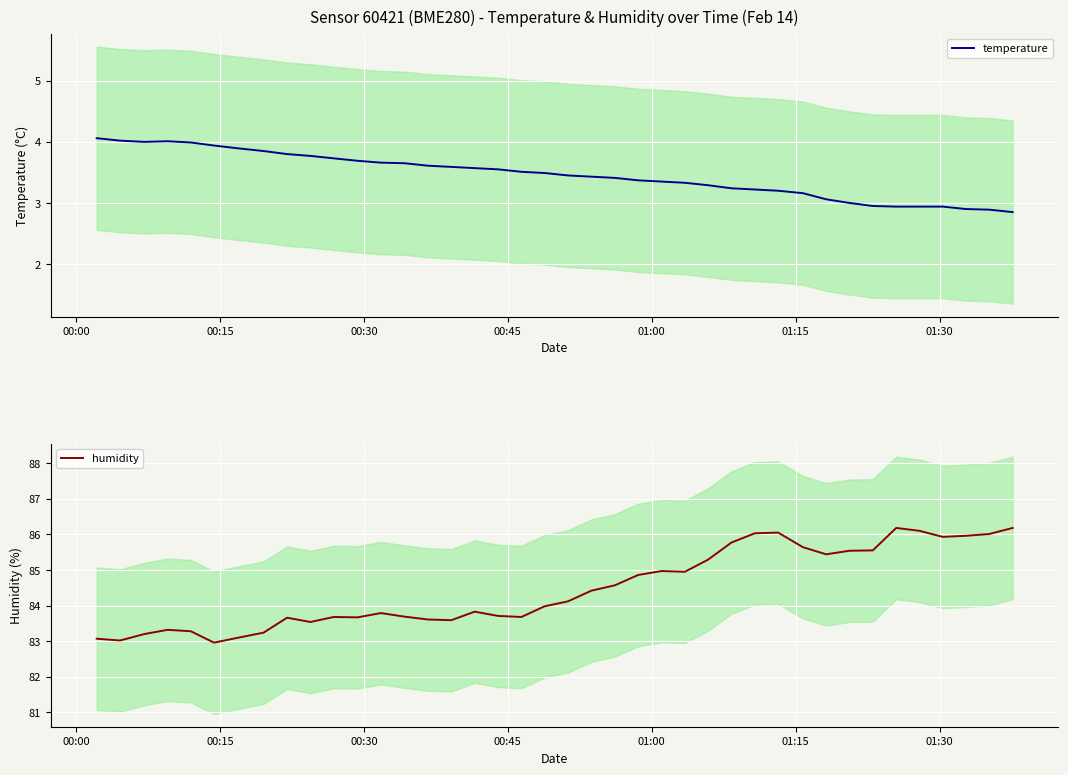

What is the maximum value for temperature?

4.1